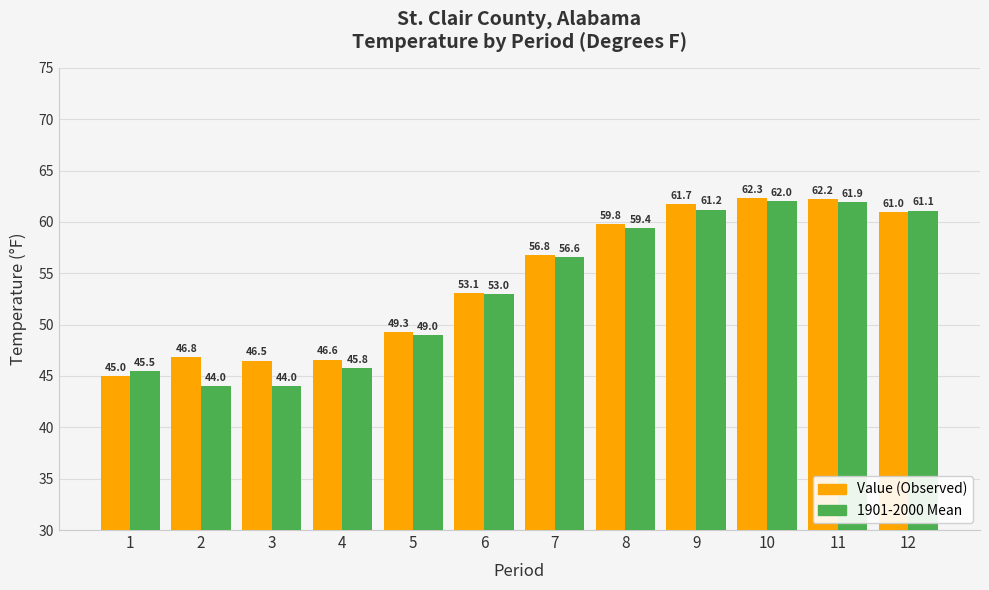

How many series are shown in this chart?

2